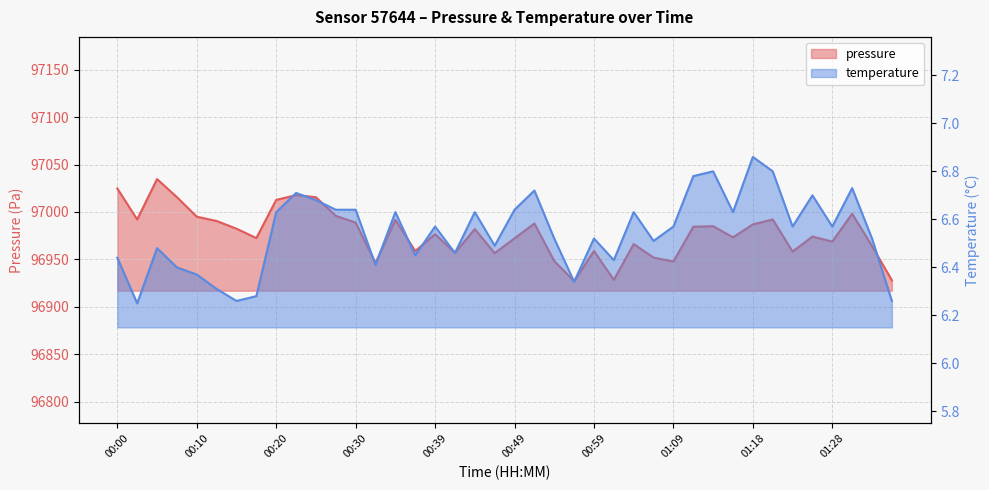

What is the difference between the highest and lowest values at 00:27?

96989.2